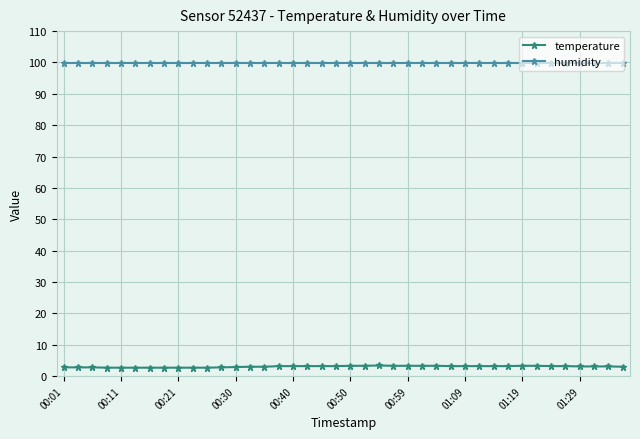

What is the value of the humidity point at the 26th from the left?

99.9